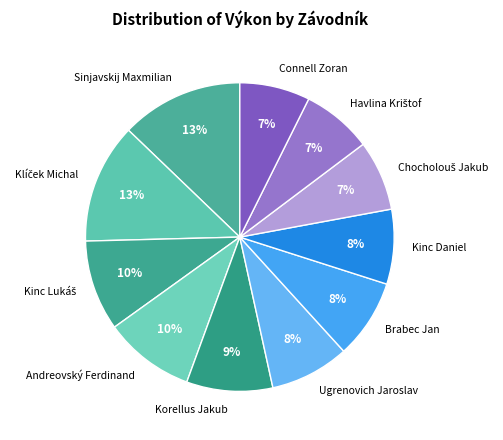

To the nearest percent, what is the average slice percentage?

9%